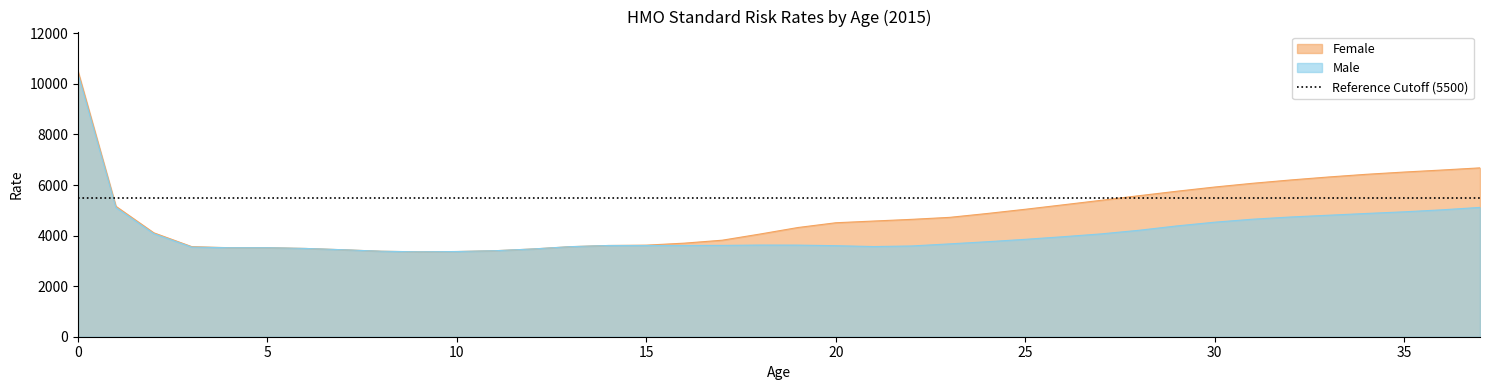

Reading left to right, what are all the values shown in this chart?

Female: 10494.5	5157.6	4108.9	3563.1	3519.9	3519.9	3491.2	3439.3	3381.0	3357.3	3369.5	3400.9	3469.9	3562.0	3608.0	3621.7	3700.4	3817.0	4061.1	4319.0	4507.3	4574.9	4641.7	4720.3	4874.2	5040.5	5216.7	5394.7	5576.9	5753.6	5920.5	6068.1	6198.9	6316.9	6423.2	6512.5	6592.9	6678.0
Male: 10395.7	5109.0	4073.4	3543.7	3519.9	3519.9	3491.2	3439.3	3381.0	3357.3	3369.5	3400.9	3469.9	3562.0	3608.0	3608.0	3608.0	3611.8	3625.5	3622.9	3600.4	3565.9	3589.4	3671.8	3757.3	3851.8	3955.4	4066.9	4209.7	4381.9	4529.9	4647.8	4734.9	4804.6	4874.5	4939.8	5019.0	5114.7